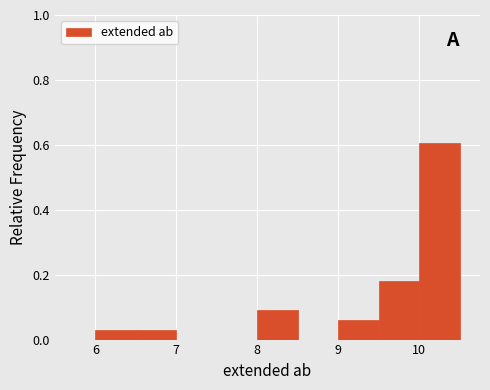

Over which range of the x-axis is the bar tallest?

10.0 to 10.5